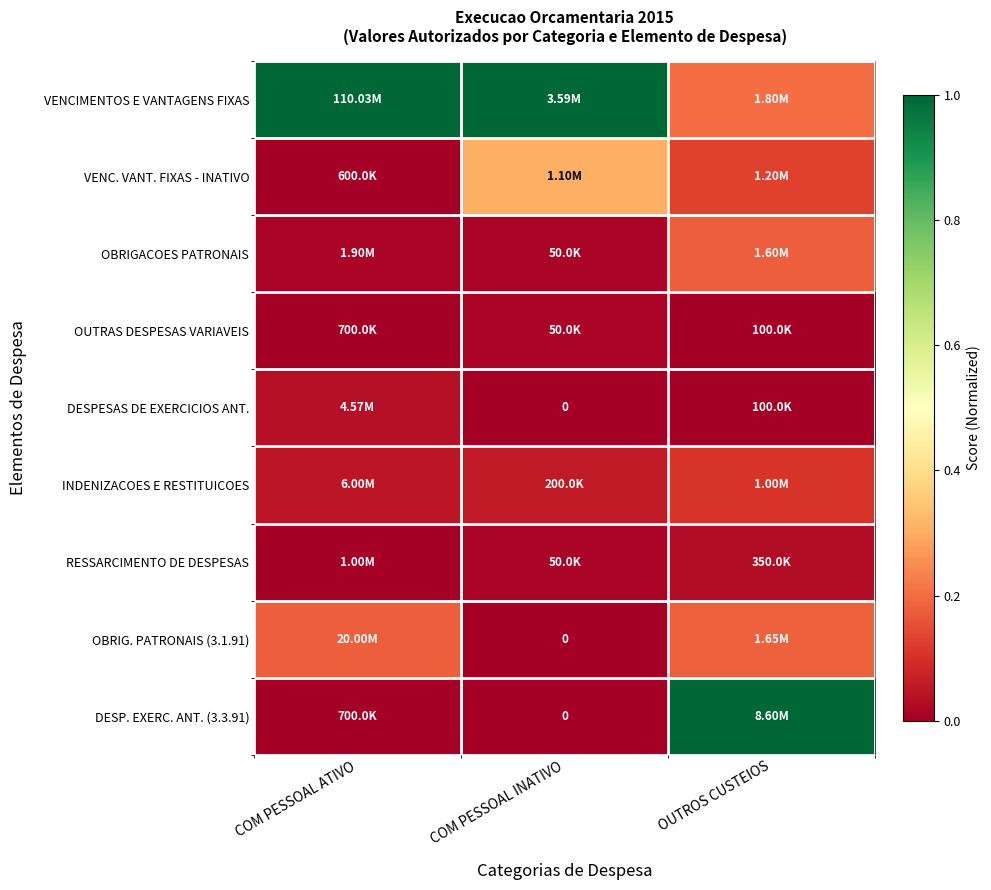

How many values in OBRIG. PATRONAIS (3.1.91) are above zero?

2